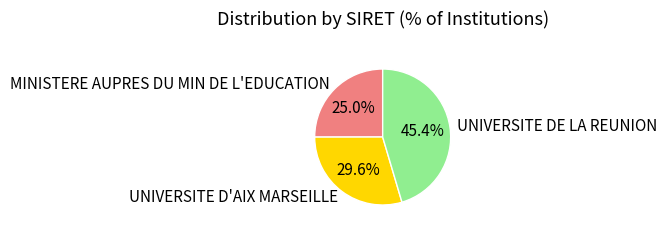

Which category has the smallest portion of the pie?

MINISTERE AUPRES DU MIN DE L'EDUCATION